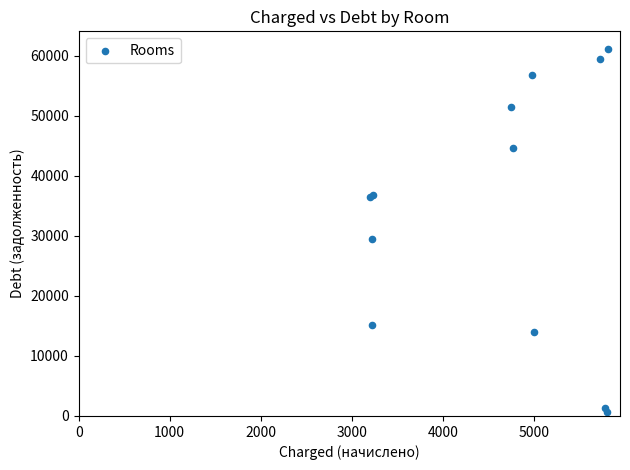

What Y value in the scatter plot is closest to 30826?

29508.9